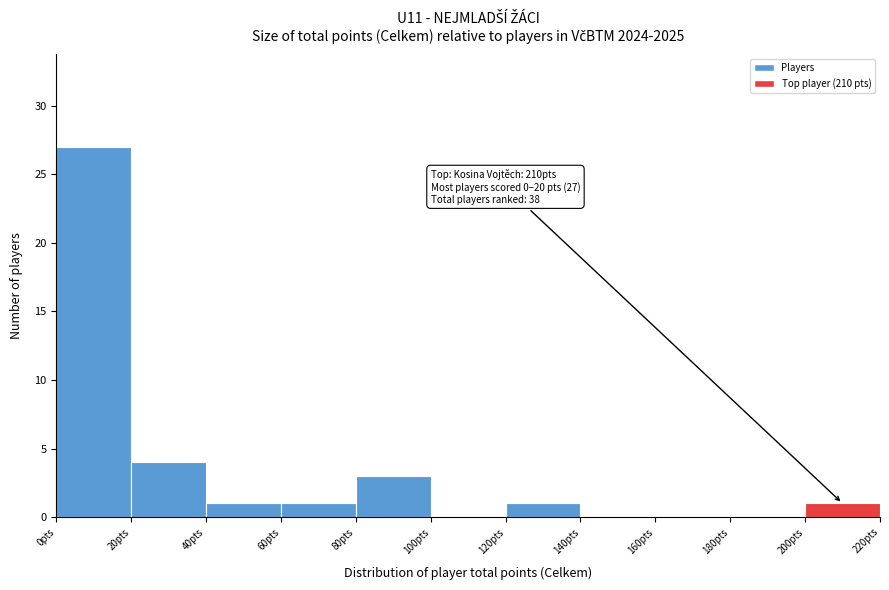

Over which range of the x-axis is the bar tallest?

0 to 20